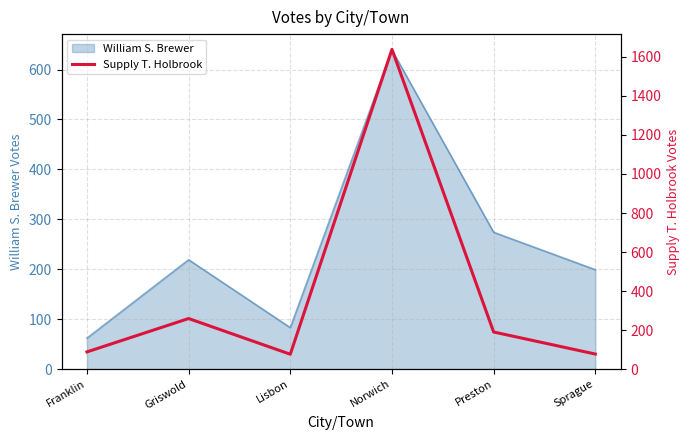

Reading right to left, what are all the values shown in this chart?

Sprague=77	Preston=190	Norwich=1639	Lisbon=76	Griswold=259	Franklin=88